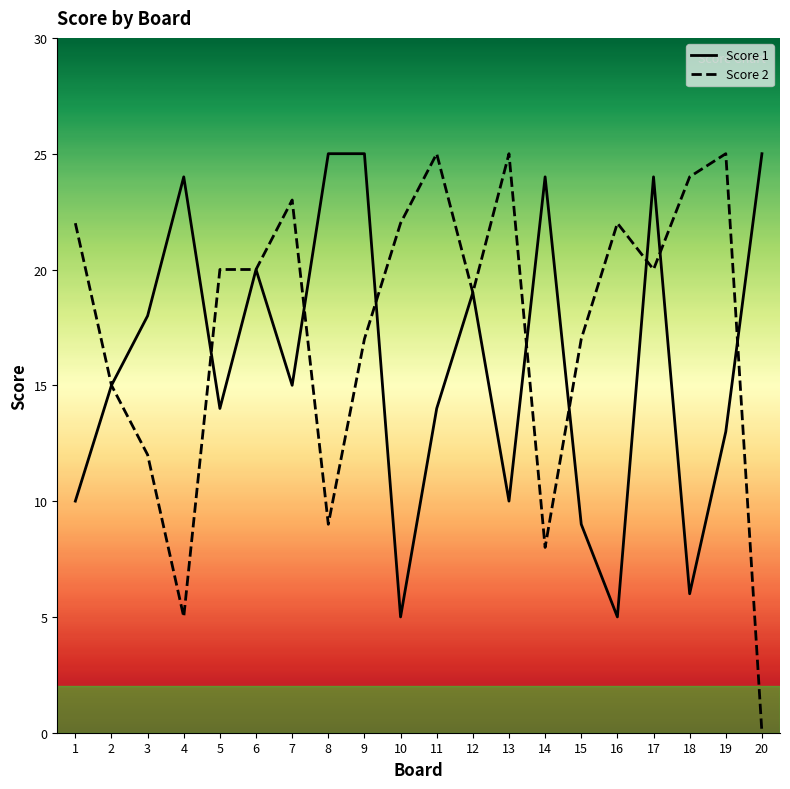

Between 2 and 7, which series saw the biggest shift?

Score 2